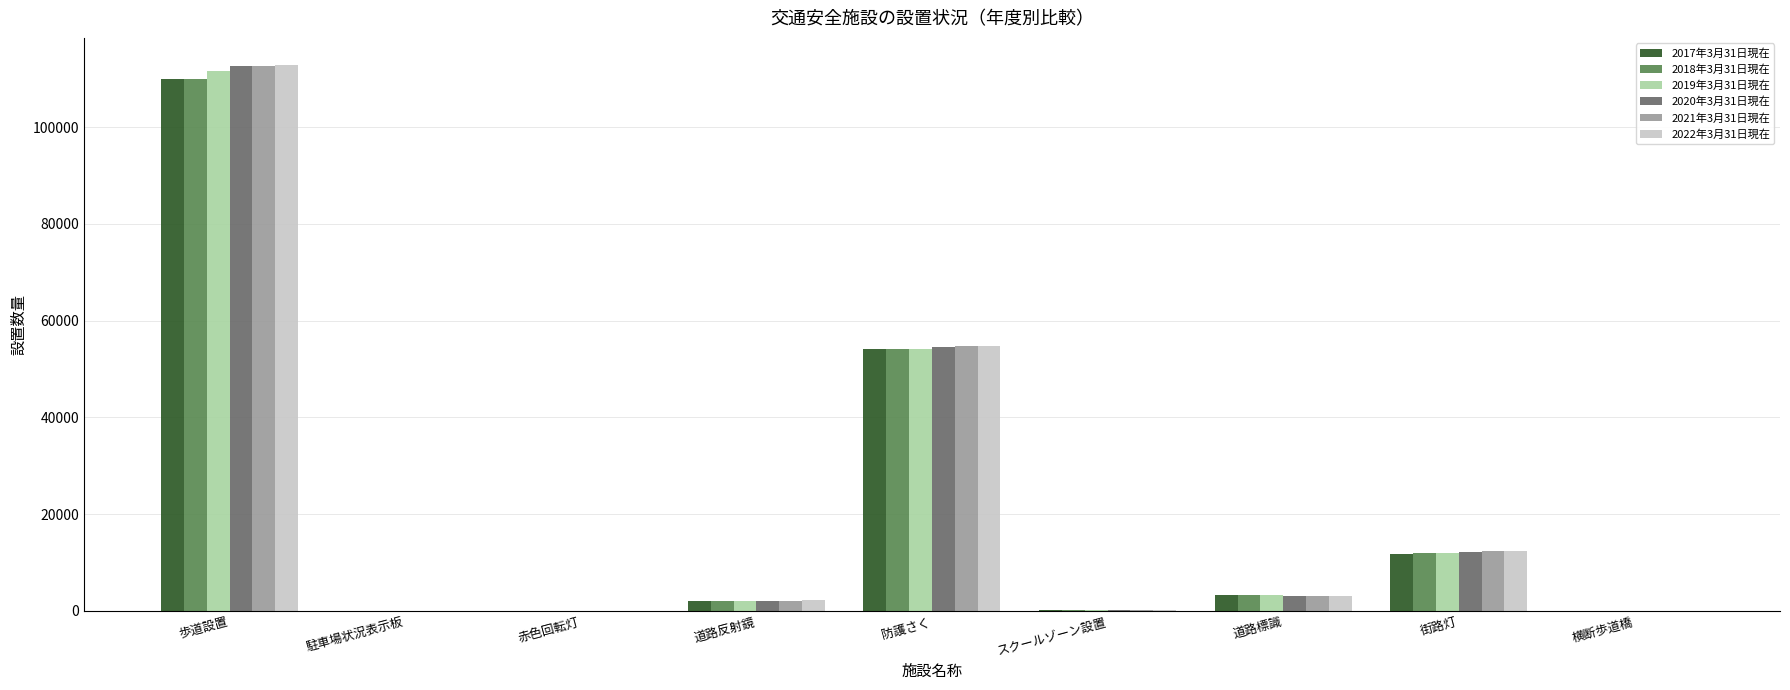

How many distinct data groups are displayed?

6